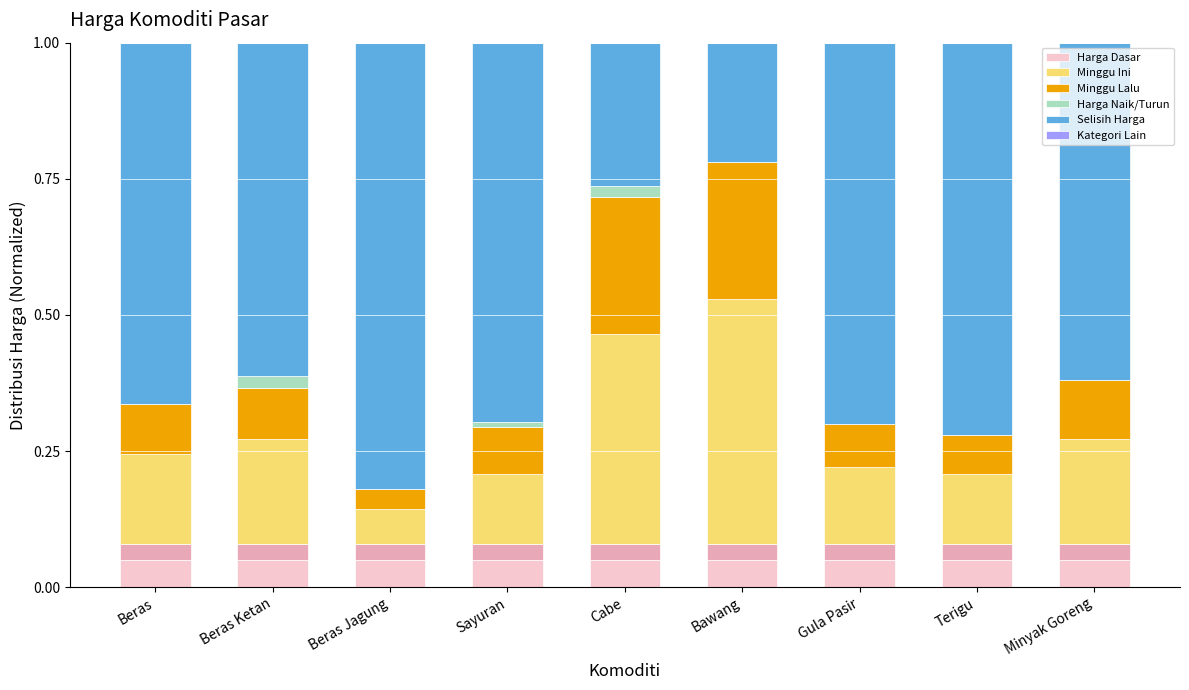

What is the label of the 3rd bar from the right?

Gula Pasir